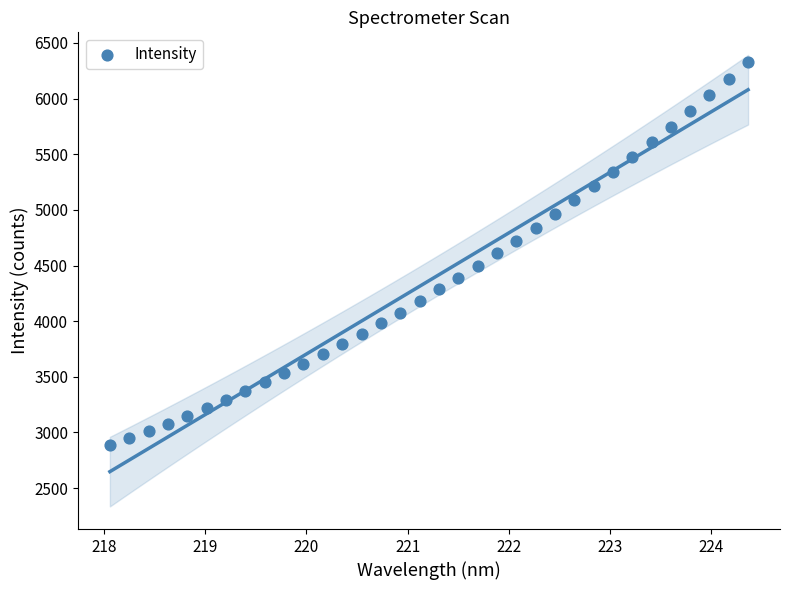

What is the range of Y values (max minus min)?

3446.0